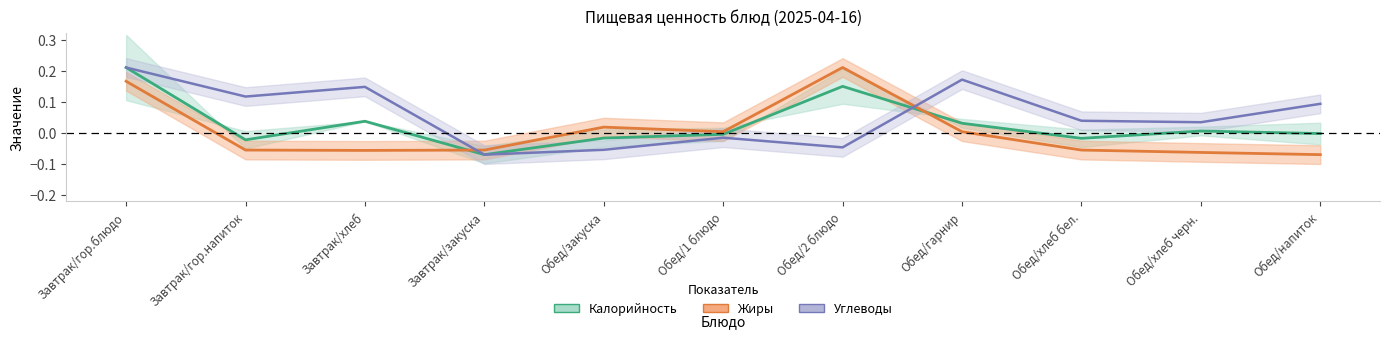

True or false: Жиры has more than 0 interior local peaks.

True